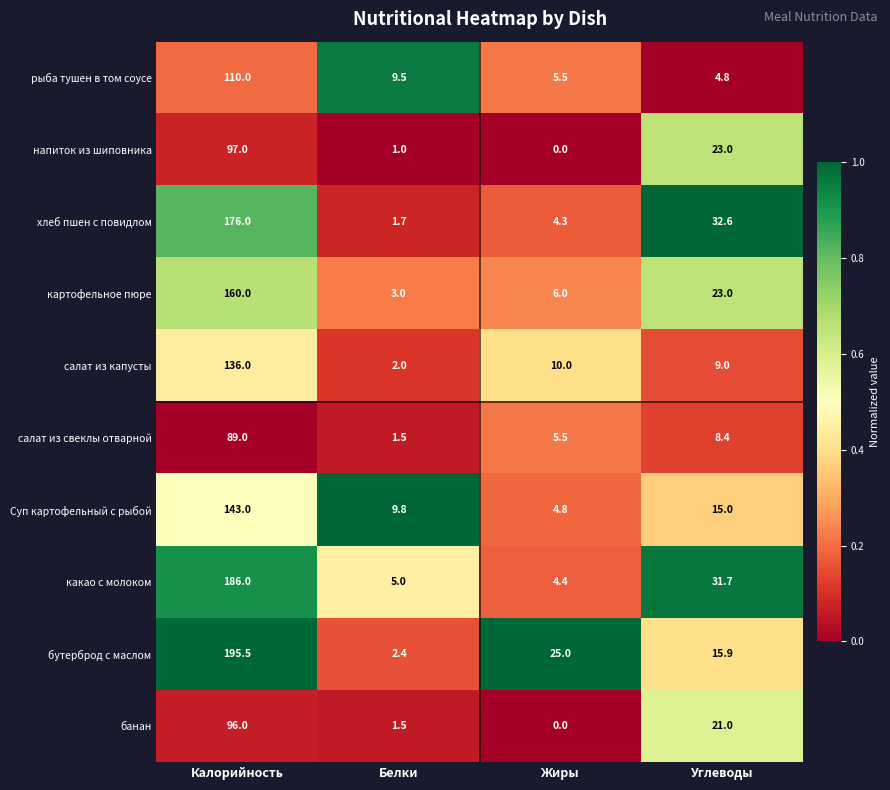

What is the sum of all хлеб пшен с повидлом values?

214.6